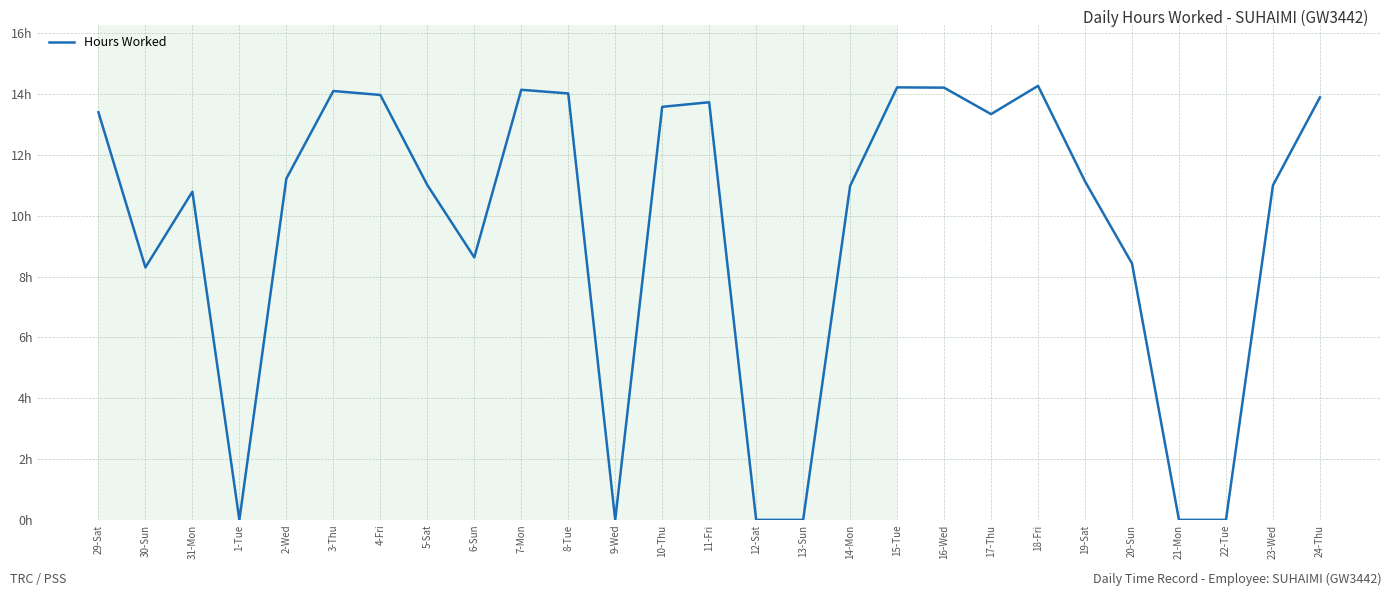

Is this an area chart (filled region under the line)?

No